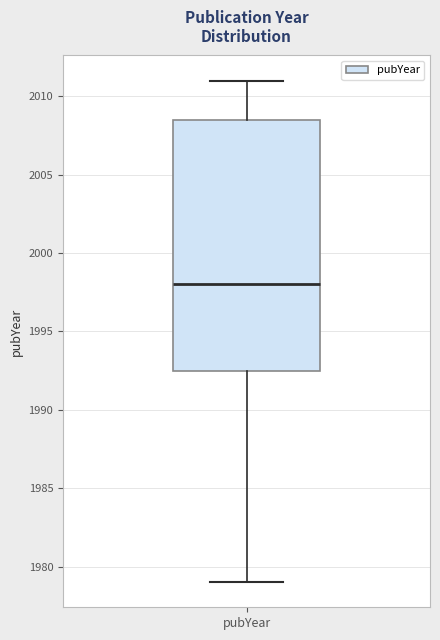

Read this box plot against the y-axis: the position of the median line, the range covered by the box, and the ends of both whiskers. The values are not printed on the chart, so give them approximately, as read against the axis.

median 1998.0, box 1992.5 to 2008.5, whiskers 1979.0 to 2011.0